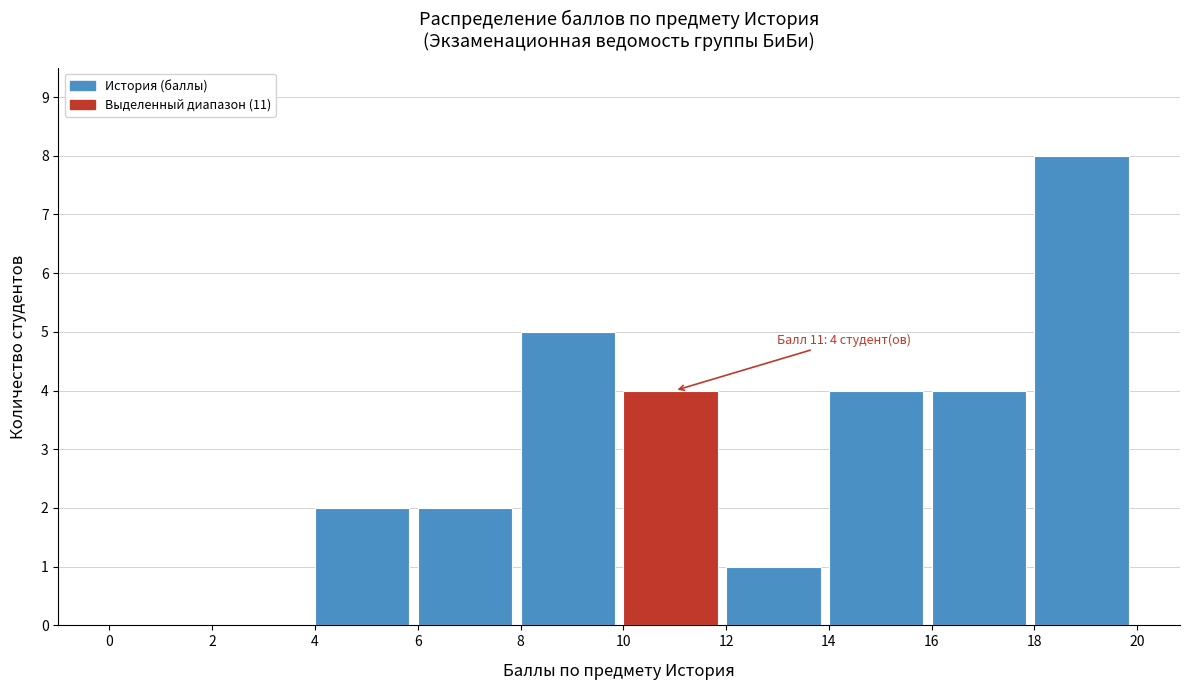

Which range on the x-axis has the tallest bar?

18 to 20